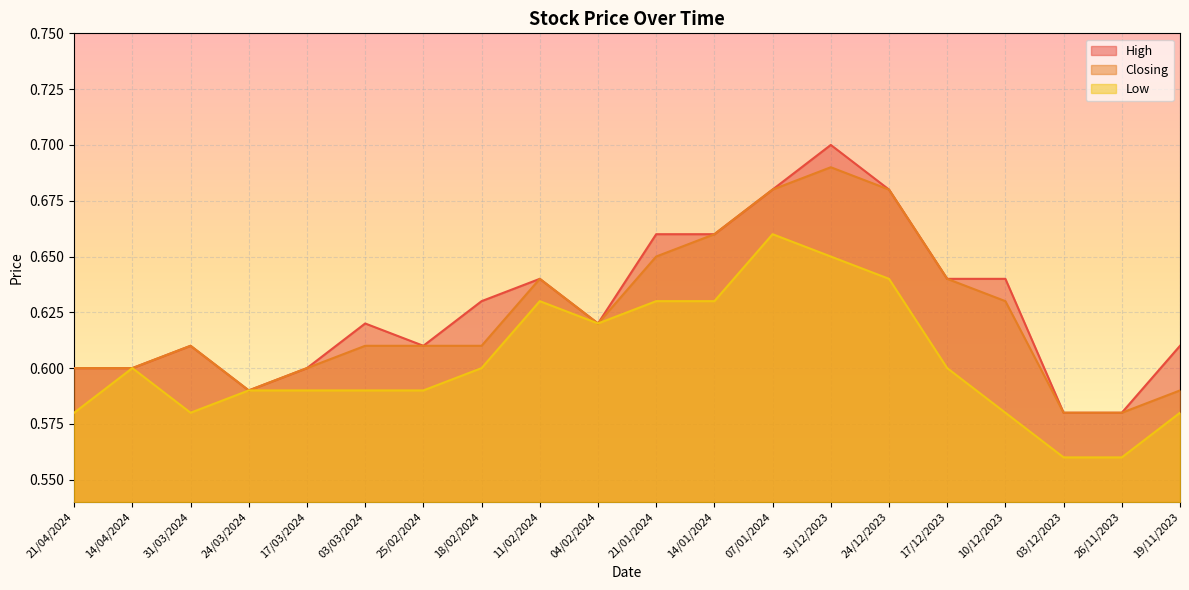

How many interior local peaks does the High series have?

4